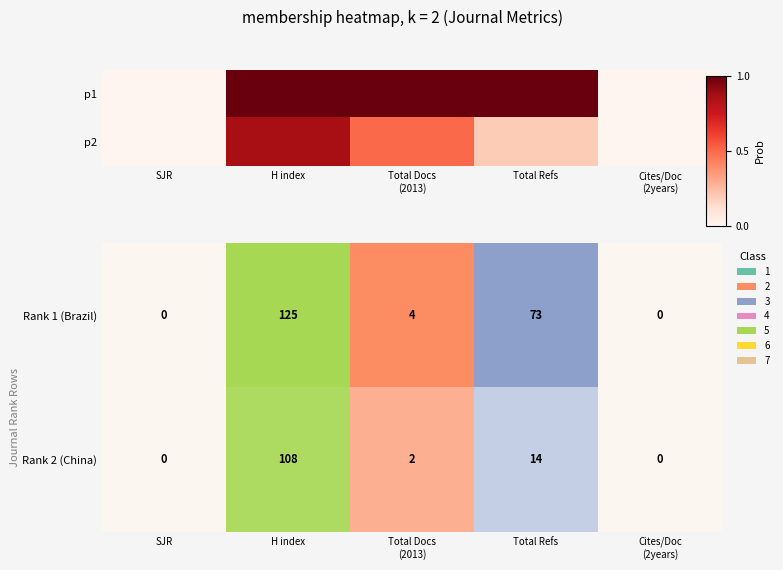

Which series has the widest spread of values?

p1